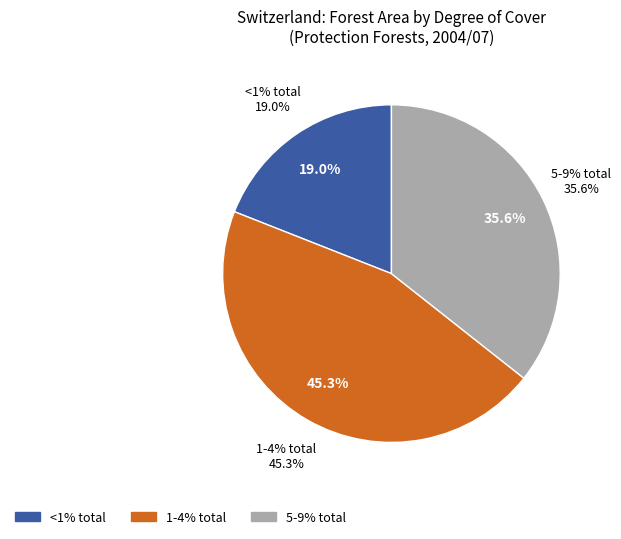

Which slice is the largest?

1-4%